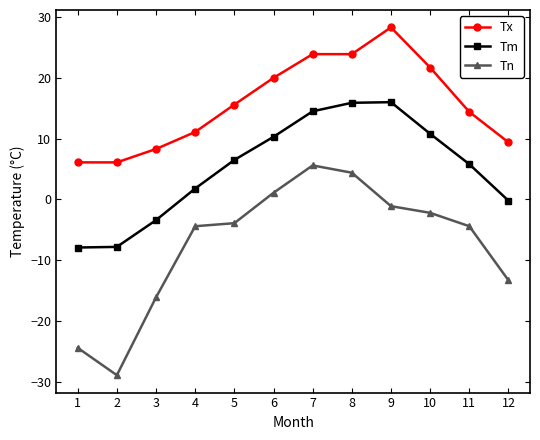

Count the number of categories in the chart.

12